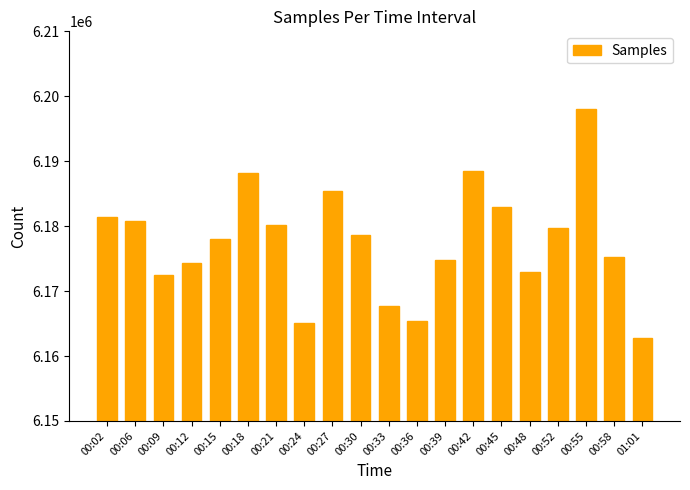

At which category does the chart reach its peak across all series?

00:55